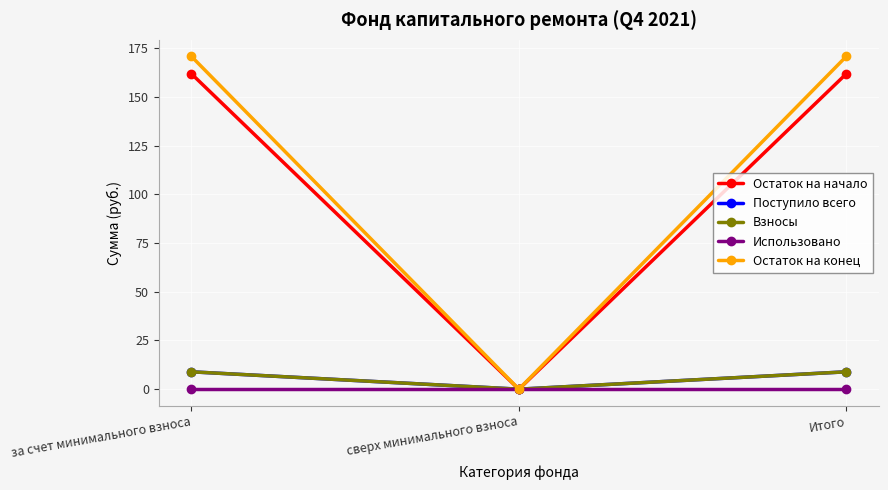

Does the chart have visible grid lines?

Yes